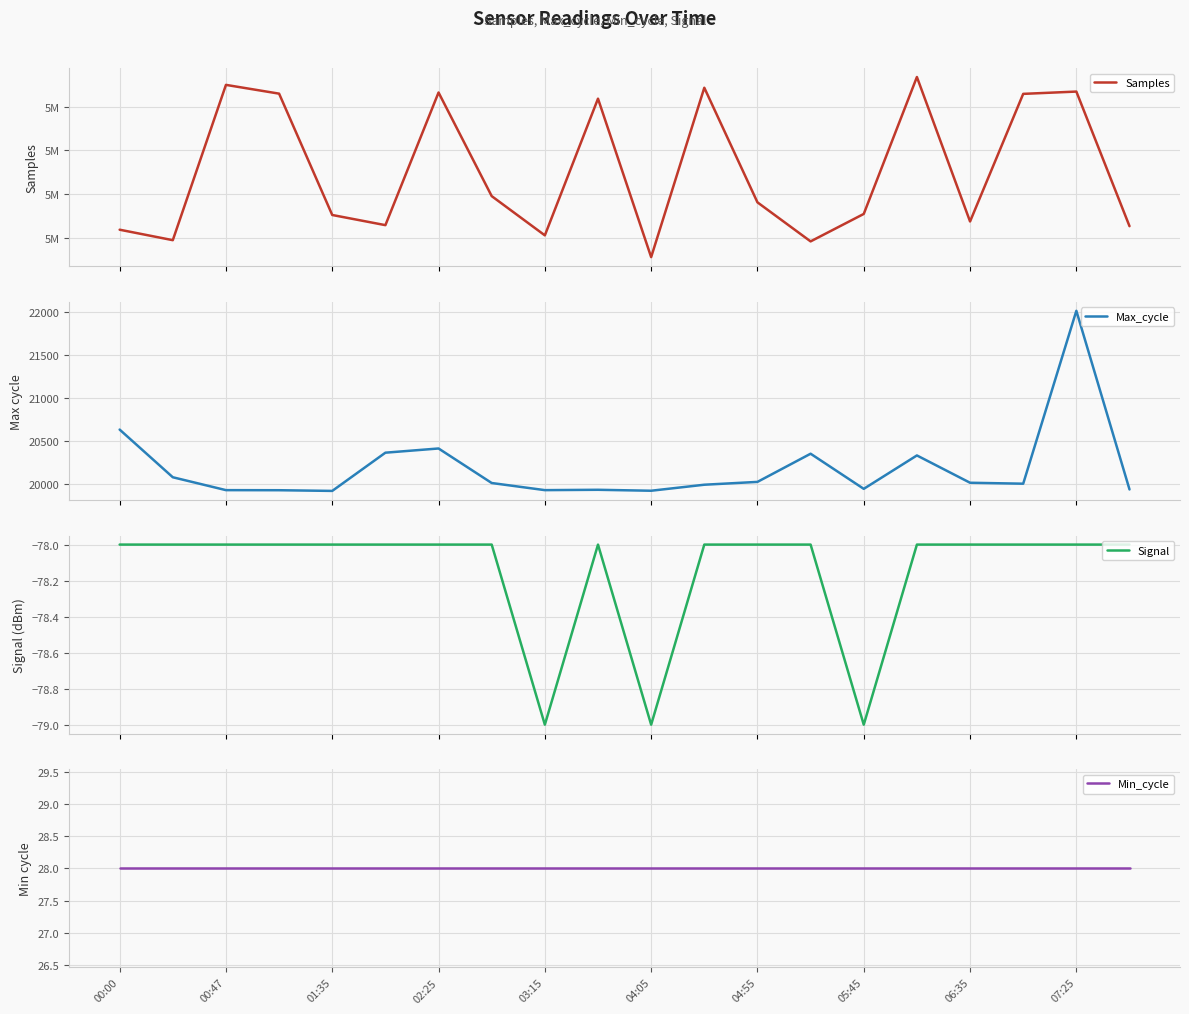

True or false: Min_cycle has more than 2 points higher than both neighbors.

False